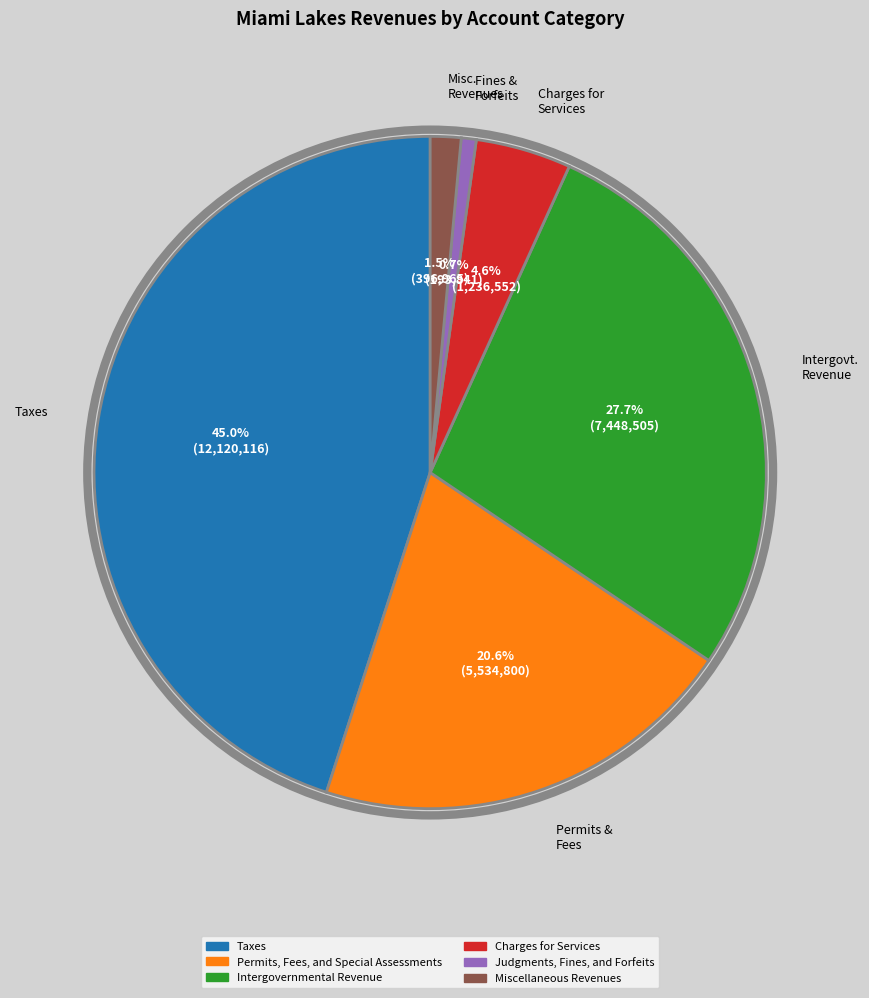

Is it true that Taxes is 45% of the pie?

True